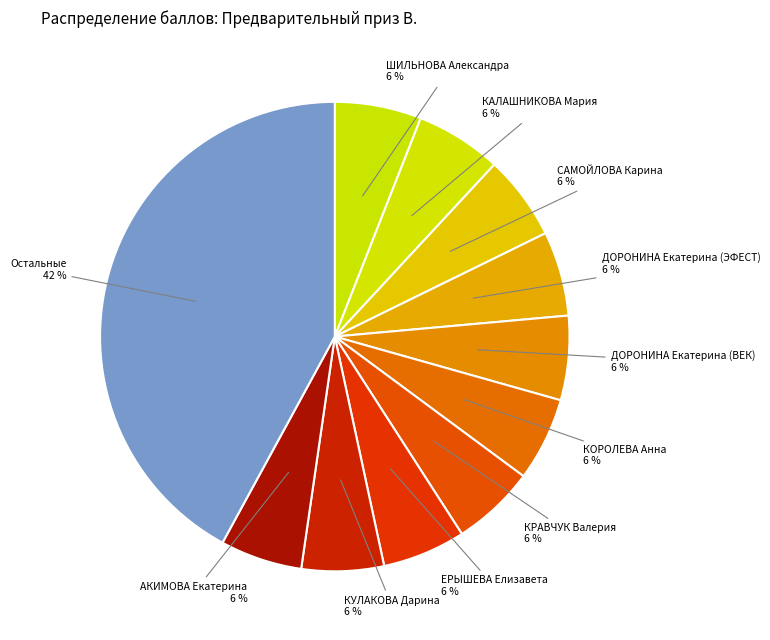

Does any single category account for the majority?

No